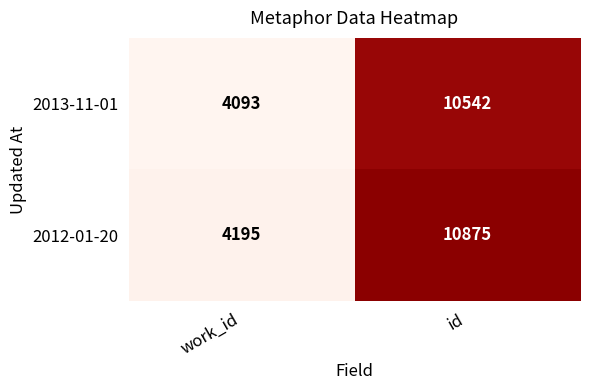

Between work_id and id, which series saw the biggest shift?

2012-01-20